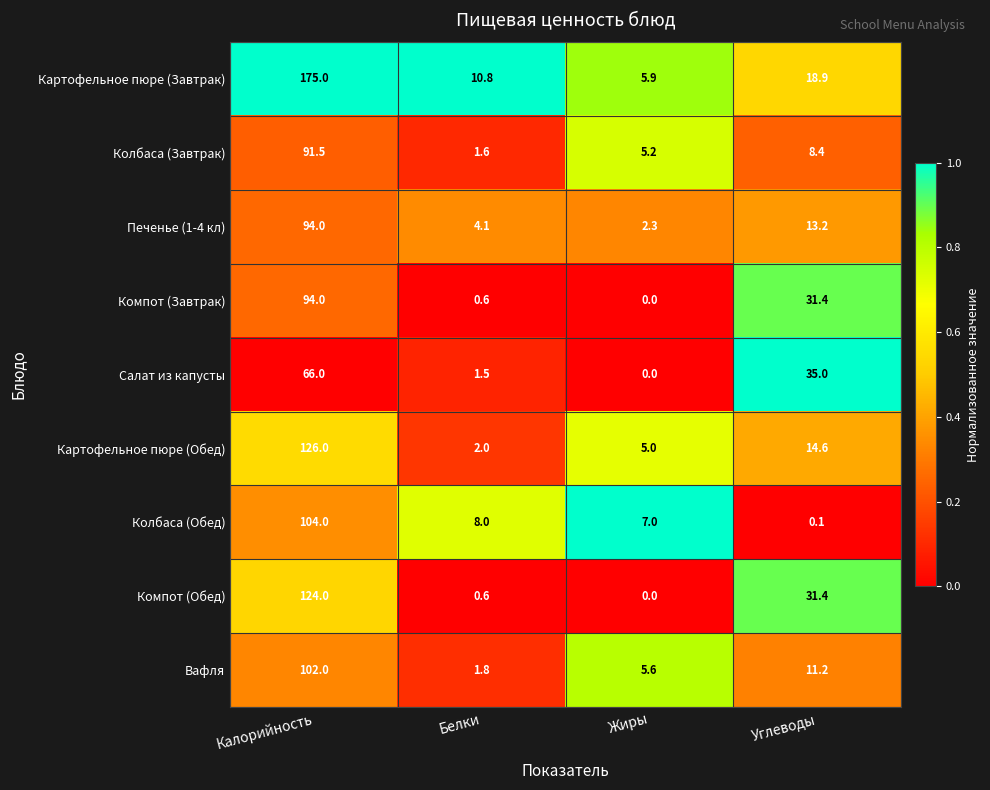

The Салат из капусты series shows 1.5 at Белки. True or false?

True